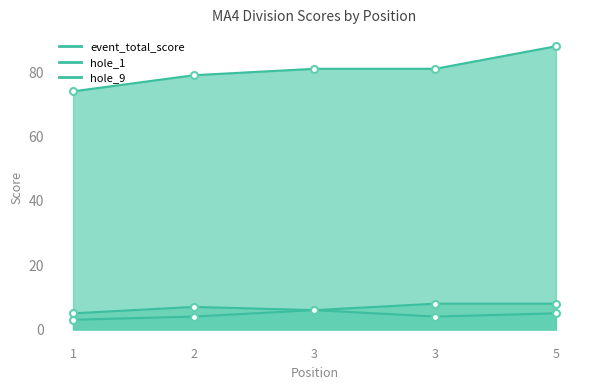

What is the difference between the highest and lowest values at 5?

83